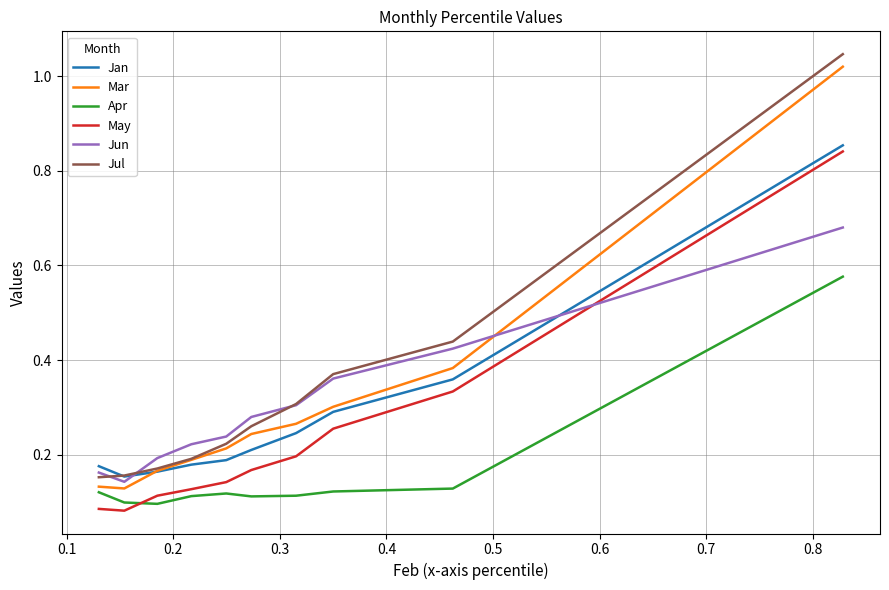

Which series ends up on top after the final intersection of Apr and May?

May